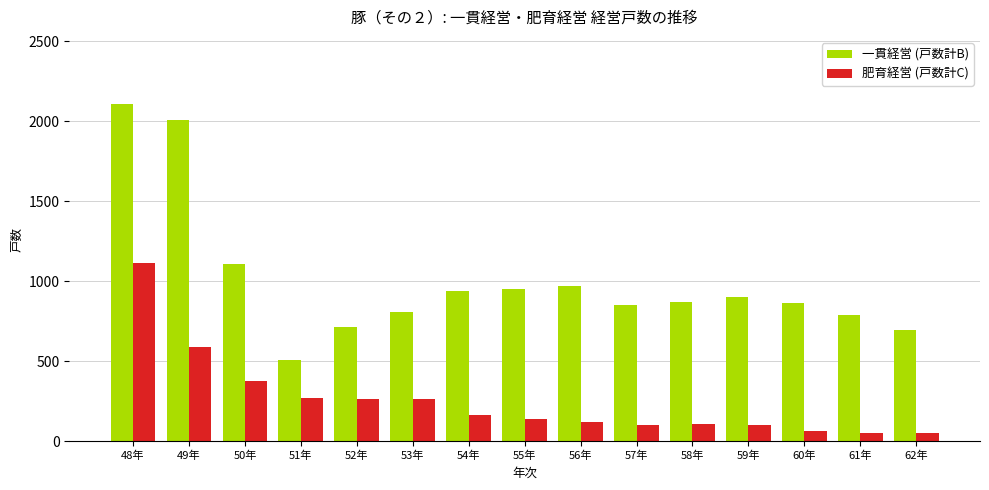

What is the average value of the 一貫経営 (戸数計B) series?

1005